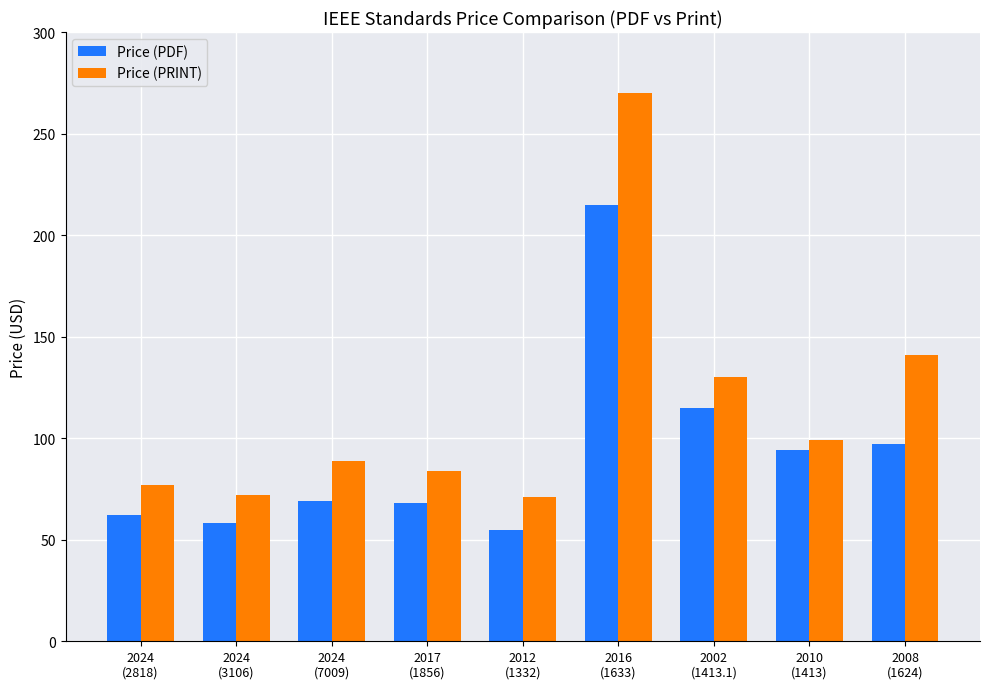

True or false: Price (PDF) has a value of 40 at 2002
(1413.1).

False